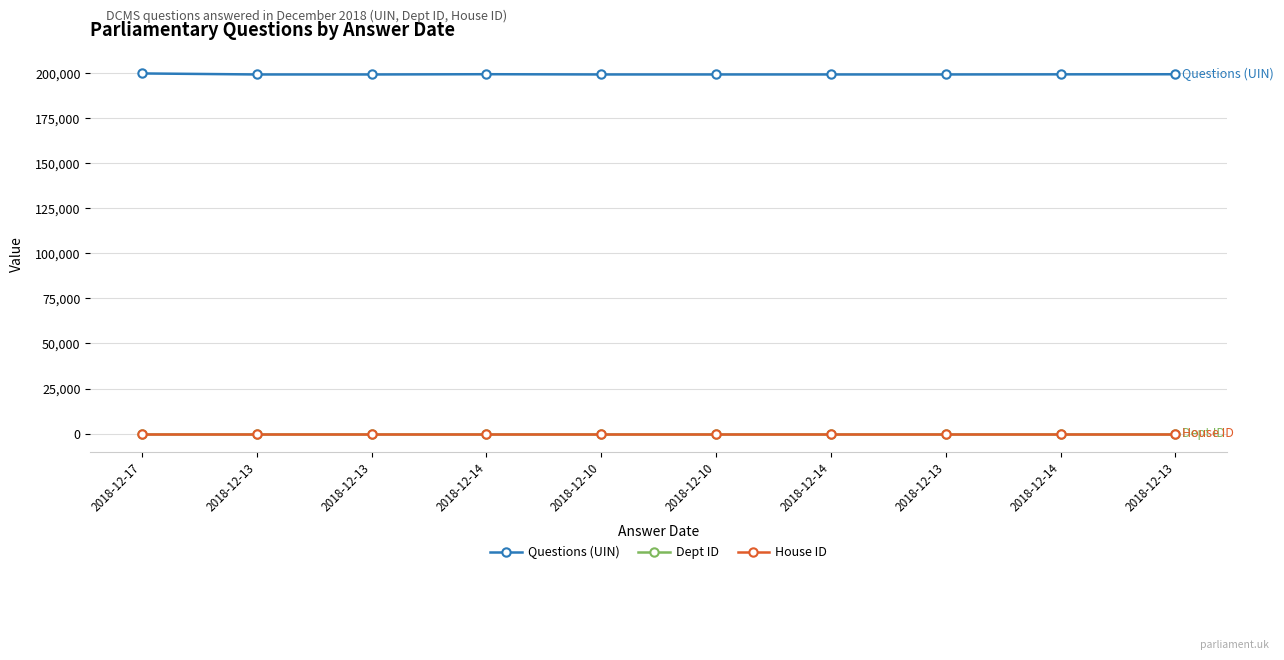

What is the label of the 2nd point from the left?

2018-12-13